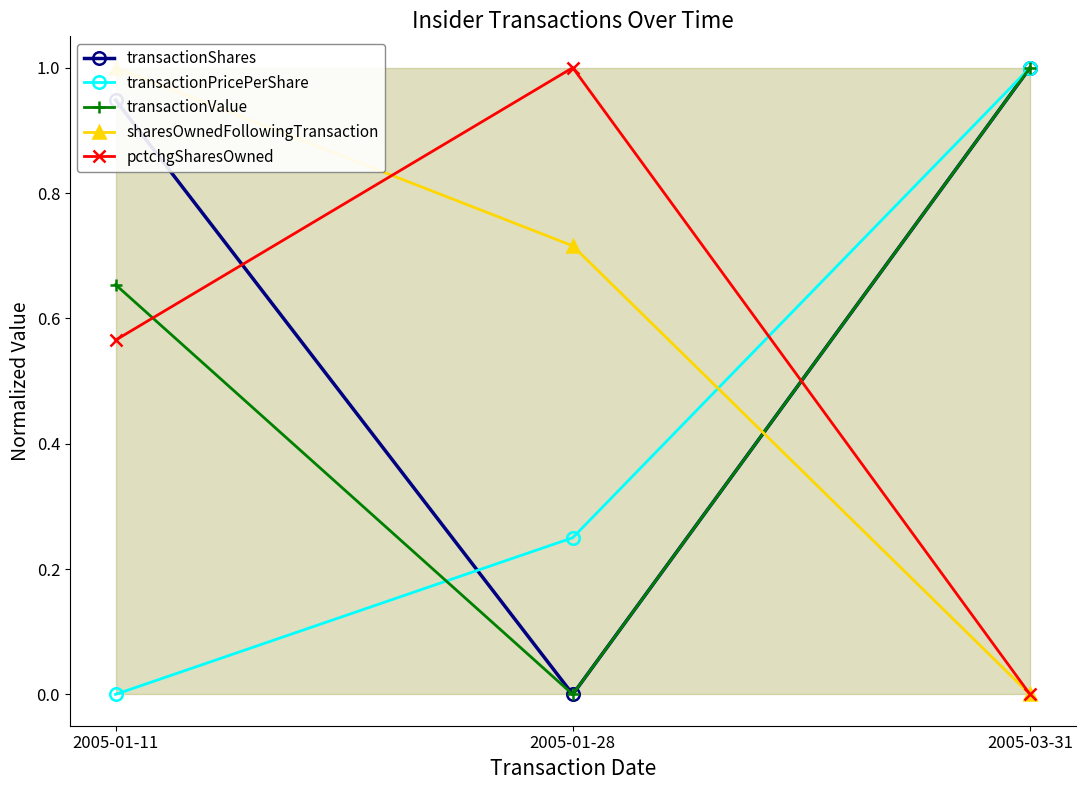

At which label is sharesOwnedFollowingTransaction closest to 0?

2005-03-31